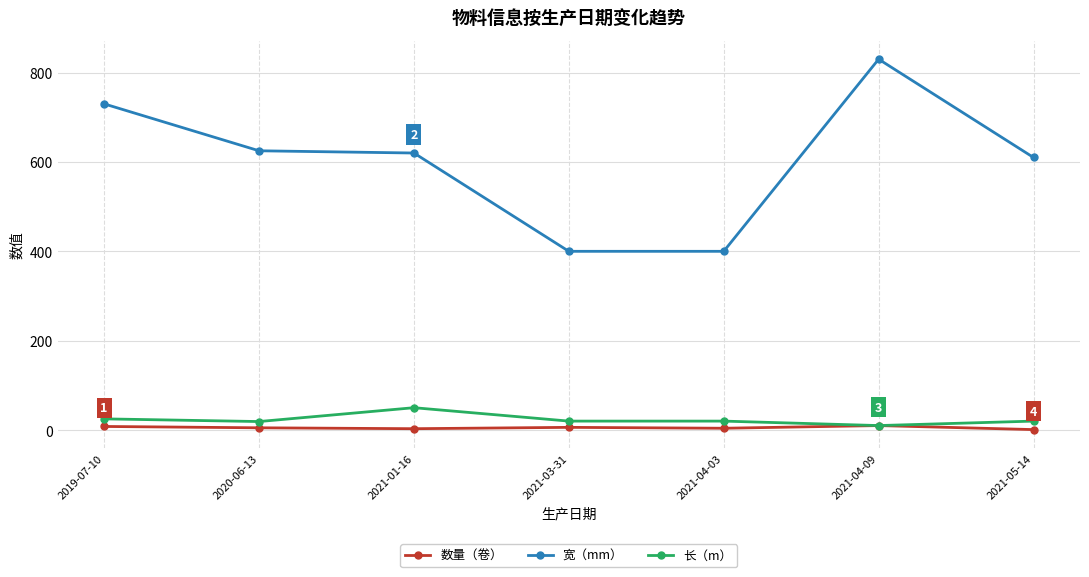

The value of 长（m） at 2019-07-10 is 25. True or false?

True